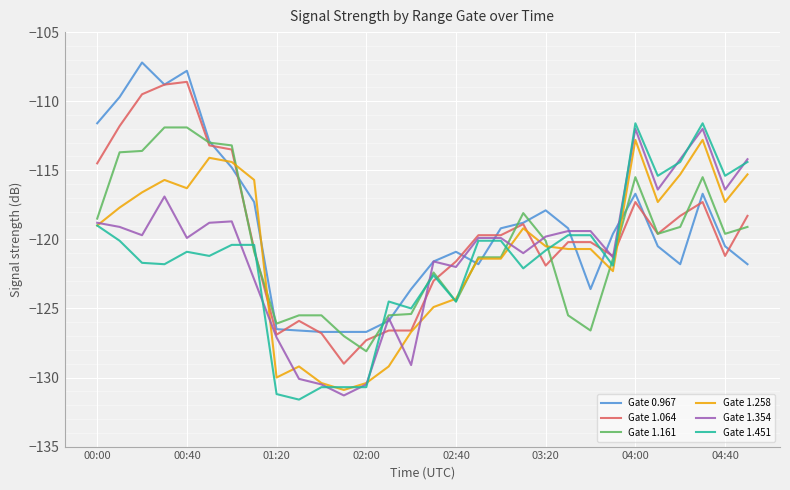

What is the difference between the second highest and second lowest values in the Gate 1.064 series?

18.5